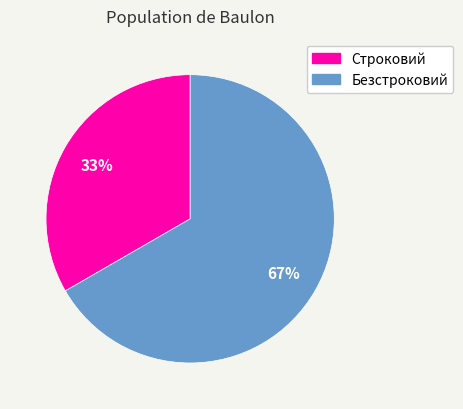

Is it true that Строковий is 33% of the pie?

True